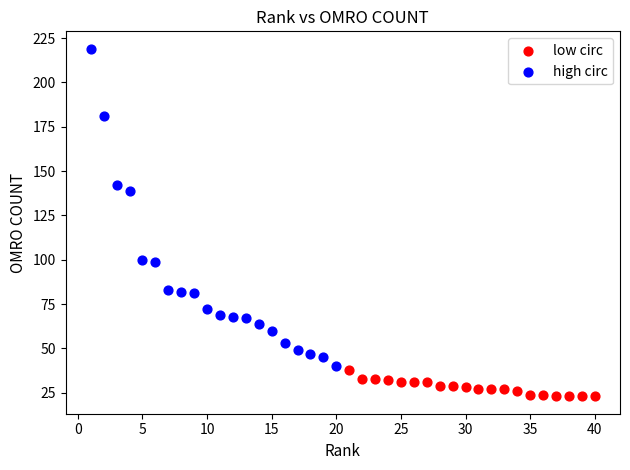

Which series reaches the minimum Y coordinate?

low circ